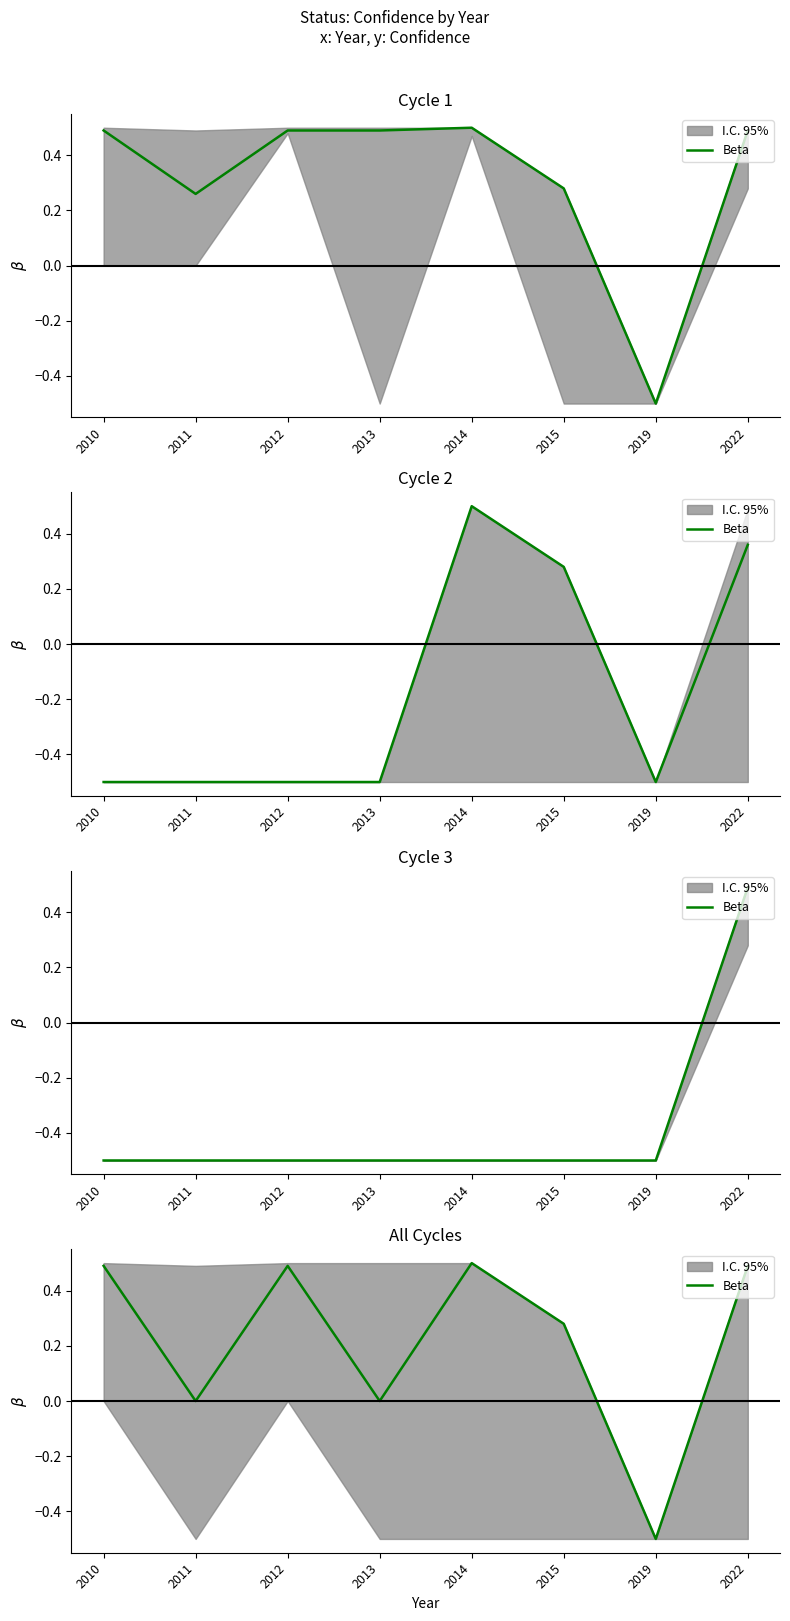

How many interior local peaks (higher than both neighbors) does the data have?

2